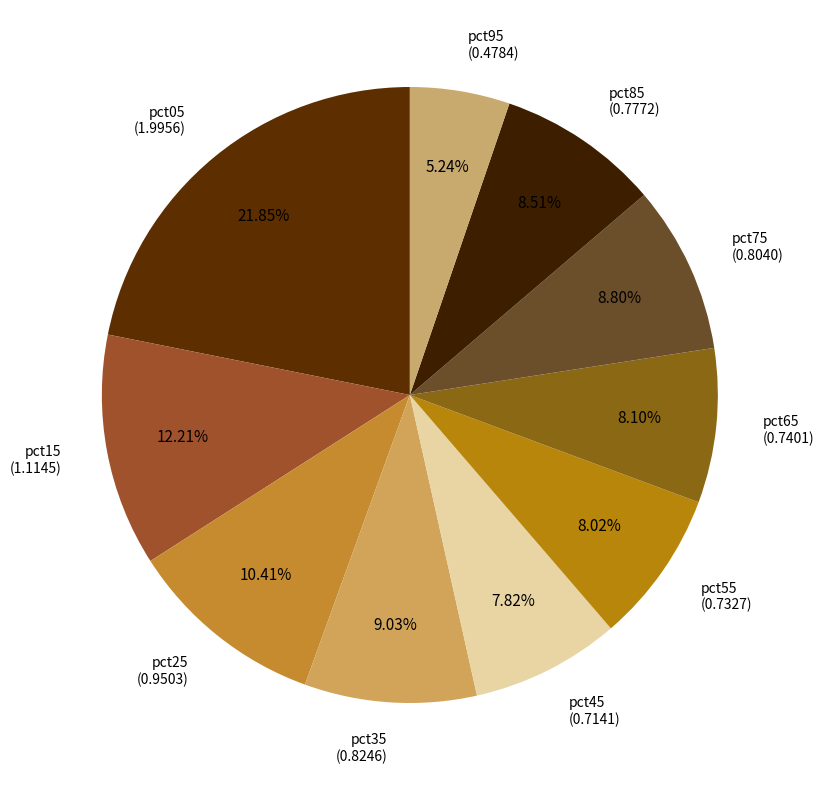

Which category has the smallest portion of the pie?

pct95